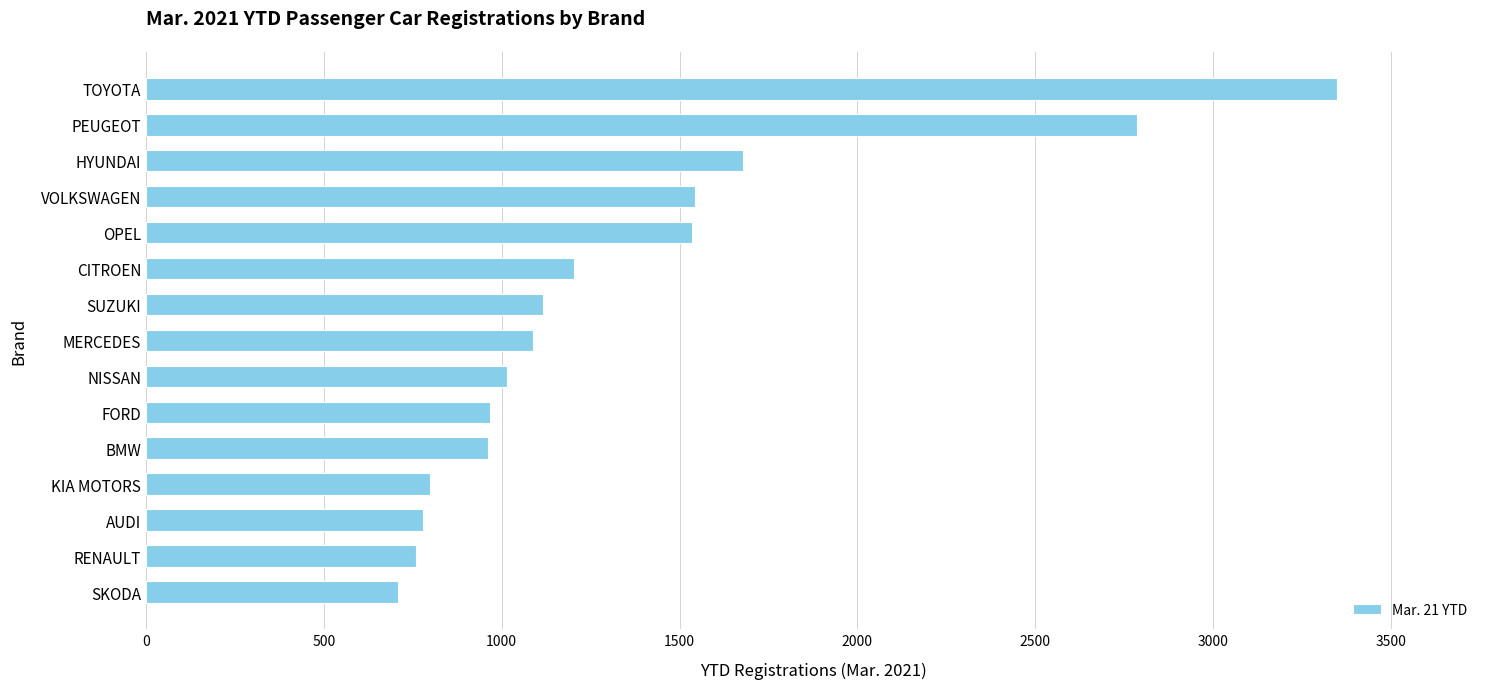

Where is the data nearest to the value 2029?

HYUNDAI